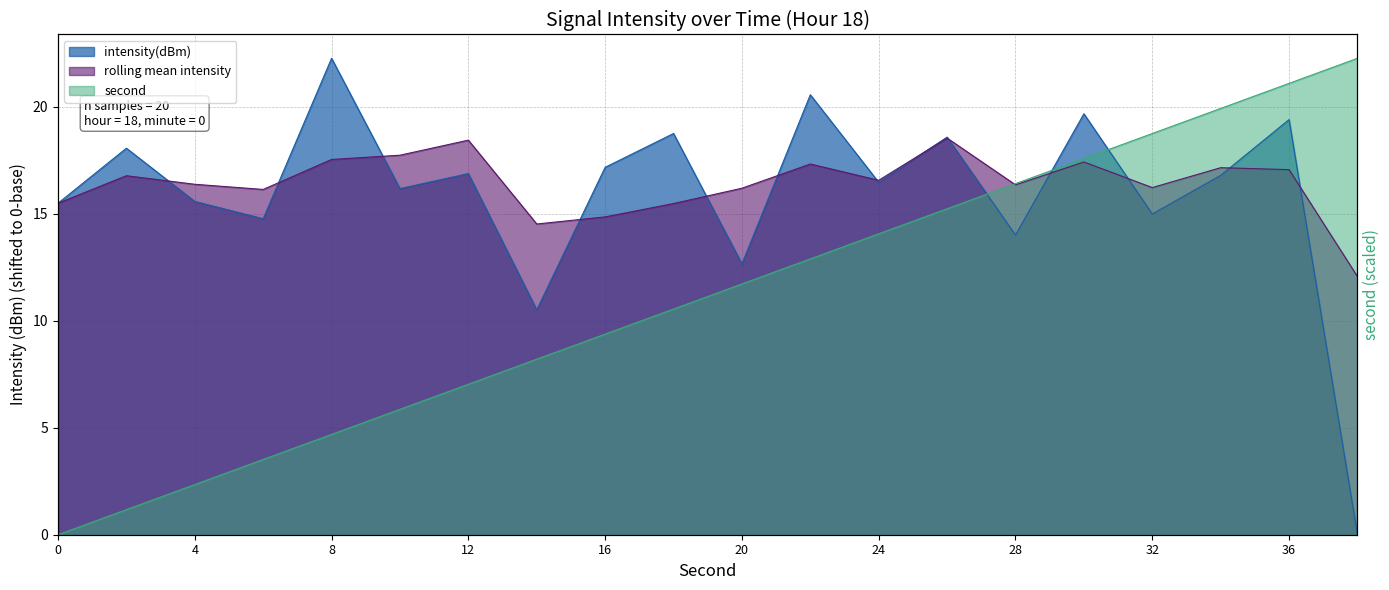

What is the sum of all intensity(dBm) values?

318.8